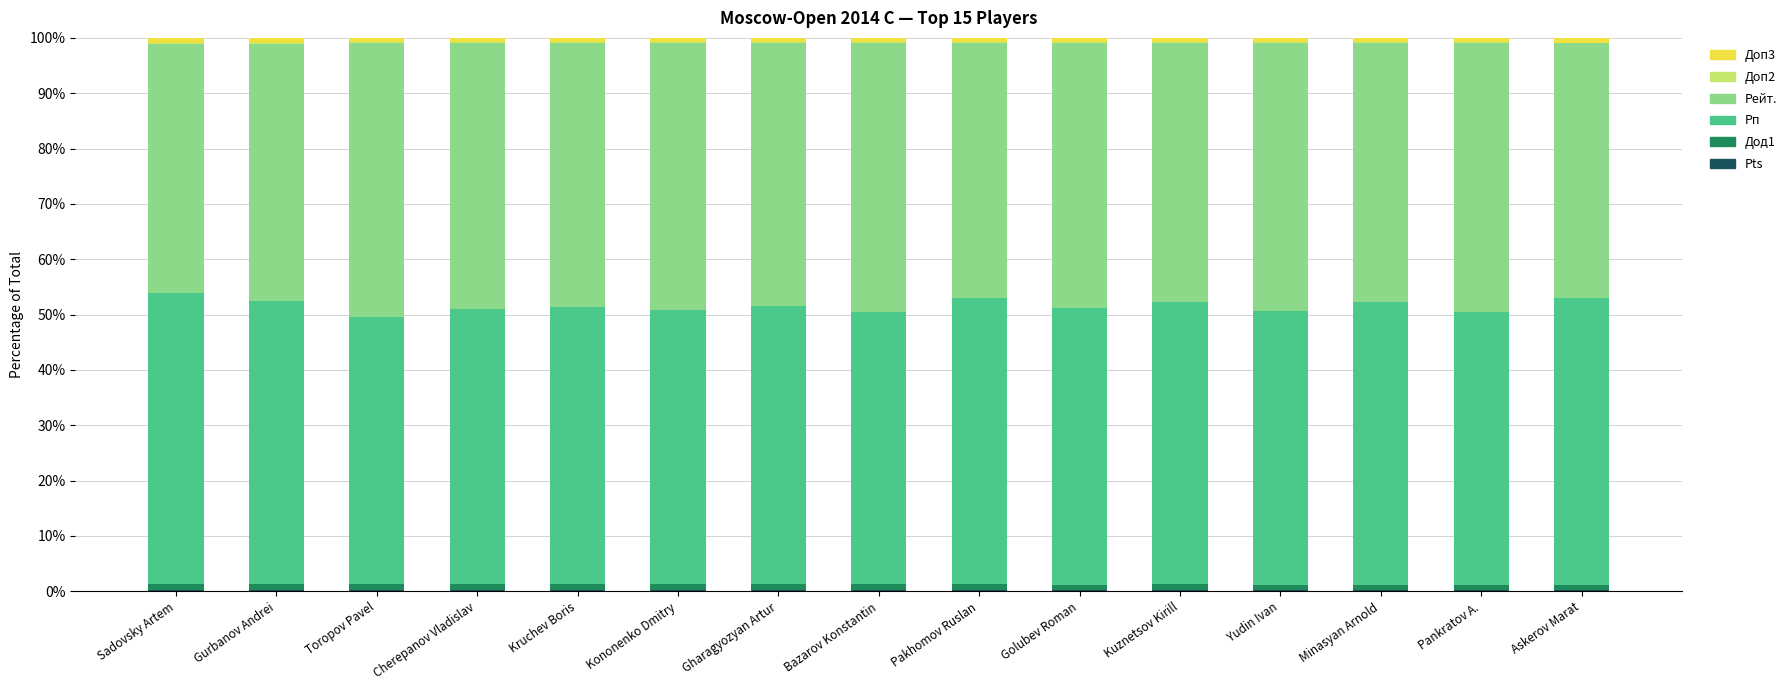

The Рп series shows 50.0 at Kruchev Boris. True or false?

True